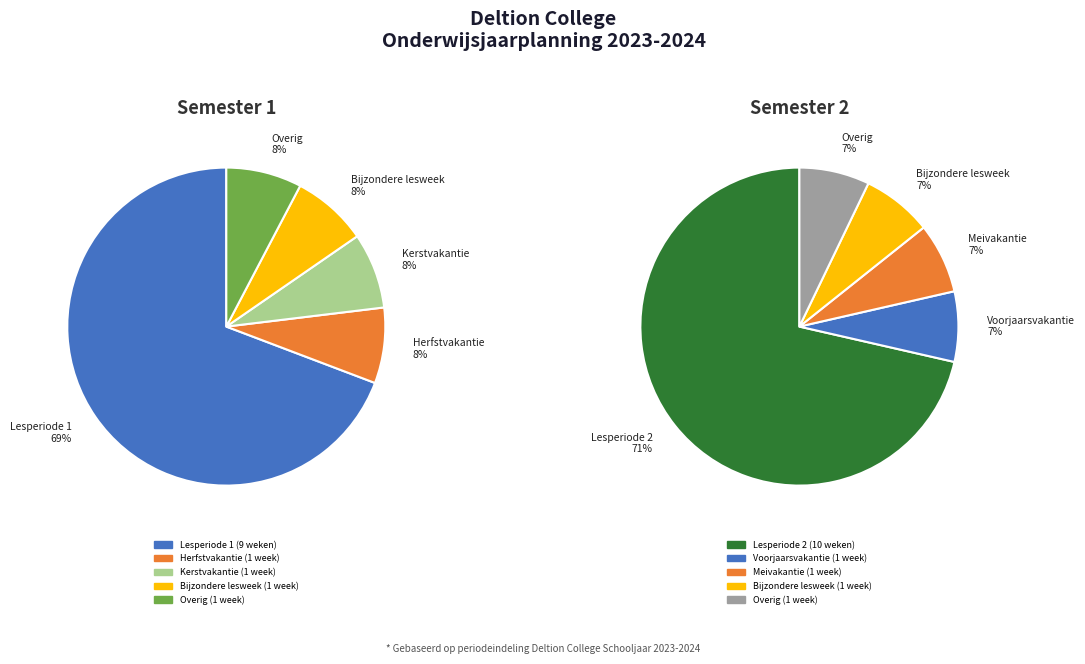

How many slices are in this pie chart?

5